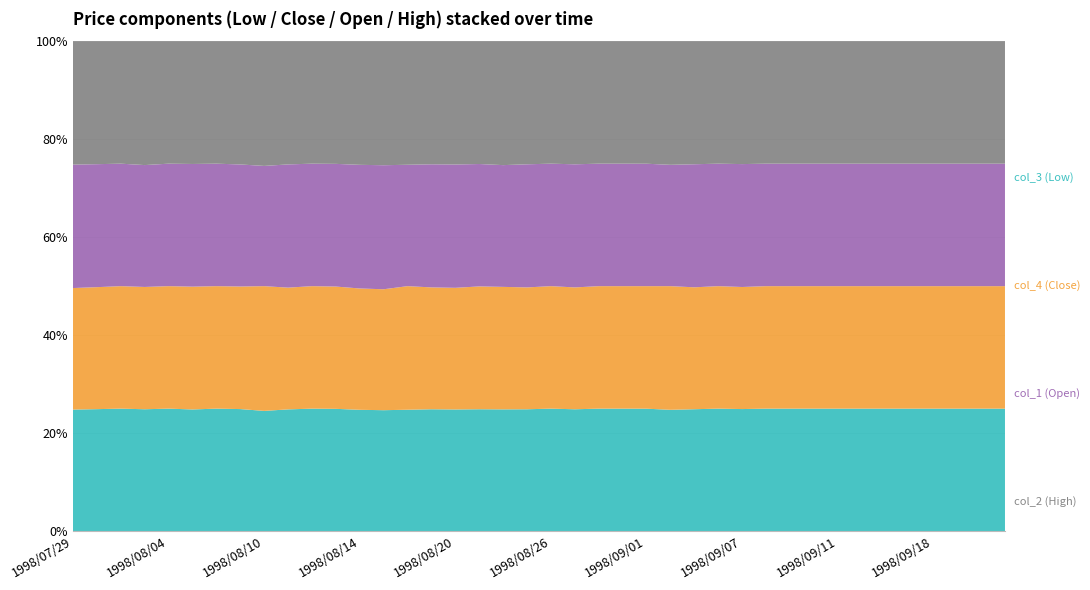

Reading right to left, what are all the values shown in this chart?

col_3 (Low): 1998/09/24=1160	1998/09/22=1160	1998/09/21=1160	1998/09/18=1160	1998/09/17=1160	1998/09/16=1160	1998/09/14=1160	1998/09/11=1160	1998/09/10=1160	1998/09/09=1160	1998/09/08=1160	1998/09/07=1160	1998/09/04=1168	1998/09/03=1168	1998/09/02=1157	1998/09/01=1156	1998/08/31=1156	1998/08/28=1165	1998/08/27=1165	1998/08/26=1177	1998/08/25=1174	1998/08/24=1179	1998/08/21=1170	1998/08/20=1172	1998/08/19=1180	1998/08/18=1171	1998/08/17=1171	1998/08/14=1201	1998/08/13=1230	1998/08/12=1234	1998/08/11=1234	1998/08/10=1204	1998/08/07=1199	1998/08/06=1210	1998/08/05=1209	1998/08/04=1219	1998/08/03=1215	1998/07/31=1215	1998/07/30=1215	1998/07/29=1225
col_4 (Close): 1998/09/24=1160	1998/09/22=1160	1998/09/21=1160	1998/09/18=1160	1998/09/17=1160	1998/09/16=1160	1998/09/14=1160	1998/09/11=1160	1998/09/10=1160	1998/09/09=1160	1998/09/08=1160	1998/09/07=1160	1998/09/04=1168	1998/09/03=1168	1998/09/02=1179	1998/09/01=1157	1998/08/31=1156	1998/08/28=1165	1998/08/27=1165	1998/08/26=1177	1998/08/25=1174	1998/08/24=1186	1998/08/21=1179	1998/08/20=1172	1998/08/19=1180	1998/08/18=1192	1998/08/17=1171	1998/08/14=1201	1998/08/13=1230	1998/08/12=1234	1998/08/11=1234	1998/08/10=1249	1998/08/07=1204	1998/08/06=1210	1998/08/05=1220	1998/08/04=1219	1998/08/03=1219	1998/07/31=1215	1998/07/30=1215	1998/07/29=1225
col_1 (Open): 1998/09/24=1160	1998/09/22=1160	1998/09/21=1160	1998/09/18=1160	1998/09/17=1160	1998/09/16=1160	1998/09/14=1160	1998/09/11=1160	1998/09/10=1160	1998/09/09=1160	1998/09/08=1160	1998/09/07=1168	1998/09/04=1168	1998/09/03=1179	1998/09/02=1157	1998/09/01=1156	1998/08/31=1156	1998/08/28=1165	1998/08/27=1177	1998/08/26=1177	1998/08/25=1186	1998/08/24=1179	1998/08/21=1175	1998/08/20=1188	1998/08/19=1192	1998/08/18=1171	1998/08/17=1201	1998/08/14=1224	1998/08/13=1234	1998/08/12=1234	1998/08/11=1249	1998/08/10=1204	1998/08/07=1199	1998/08/06=1210	1998/08/05=1219	1998/08/04=1219	1998/08/03=1215	1998/07/31=1215	1998/07/30=1225	1998/07/29=1244
col_2 (High): 1998/09/24=1160	1998/09/22=1160	1998/09/21=1160	1998/09/18=1160	1998/09/17=1160	1998/09/16=1160	1998/09/14=1160	1998/09/11=1160	1998/09/10=1160	1998/09/09=1160	1998/09/08=1160	1998/09/07=1168	1998/09/04=1168	1998/09/03=1179	1998/09/02=1179	1998/09/01=1157	1998/08/31=1156	1998/08/28=1165	1998/08/27=1177	1998/08/26=1177	1998/08/25=1186	1998/08/24=1200	1998/08/21=1179	1998/08/20=1188	1998/08/19=1192	1998/08/18=1192	1998/08/17=1201	1998/08/14=1224	1998/08/13=1234	1998/08/12=1234	1998/08/11=1249	1998/08/10=1249	1998/08/07=1211	1998/08/06=1210	1998/08/05=1220	1998/08/04=1219	1998/08/03=1235	1998/07/31=1215	1998/07/30=1225	1998/07/29=1244